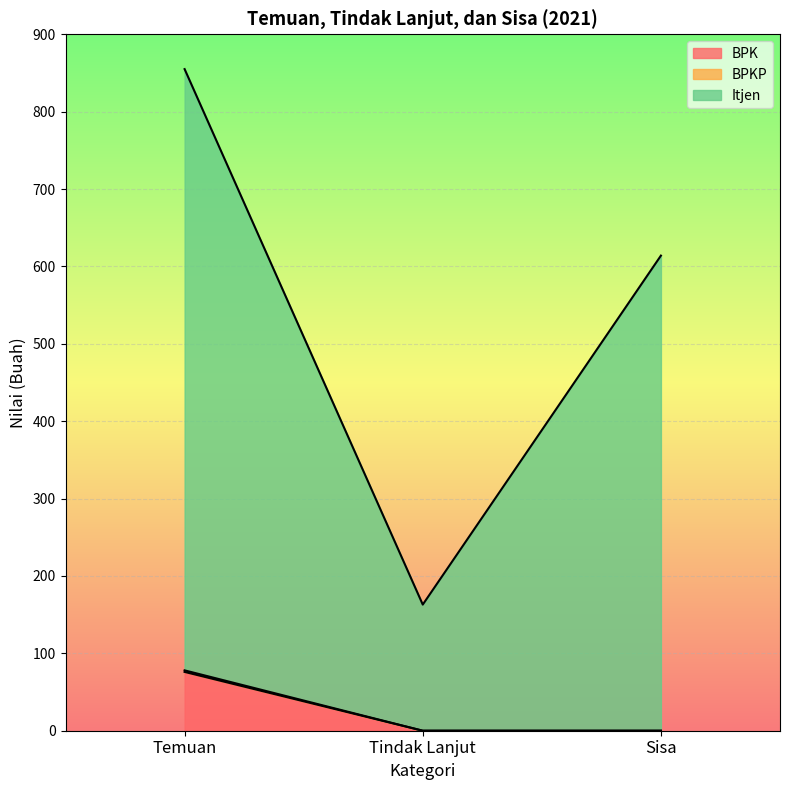

Where is Itjen nearest to the value 509?

Sisa